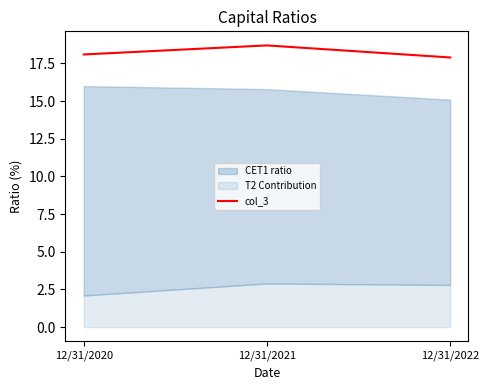

What is the sum of all values?

54.7